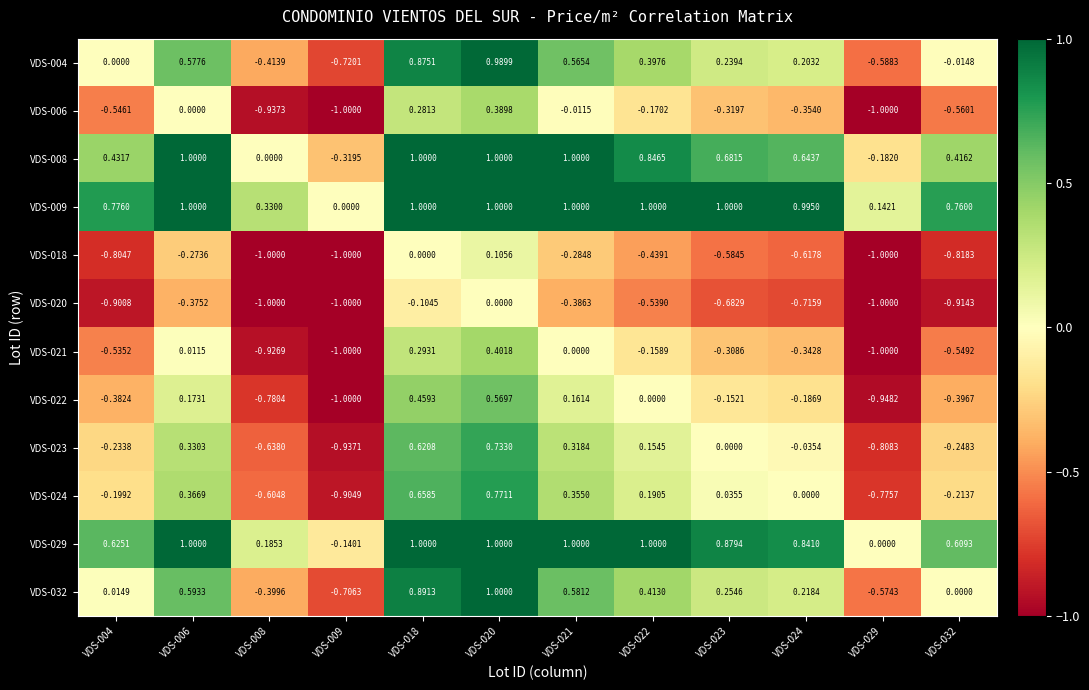

Is the value of VDS-008 at VDS-032 greater than the value of VDS-020 at VDS-032?

Yes